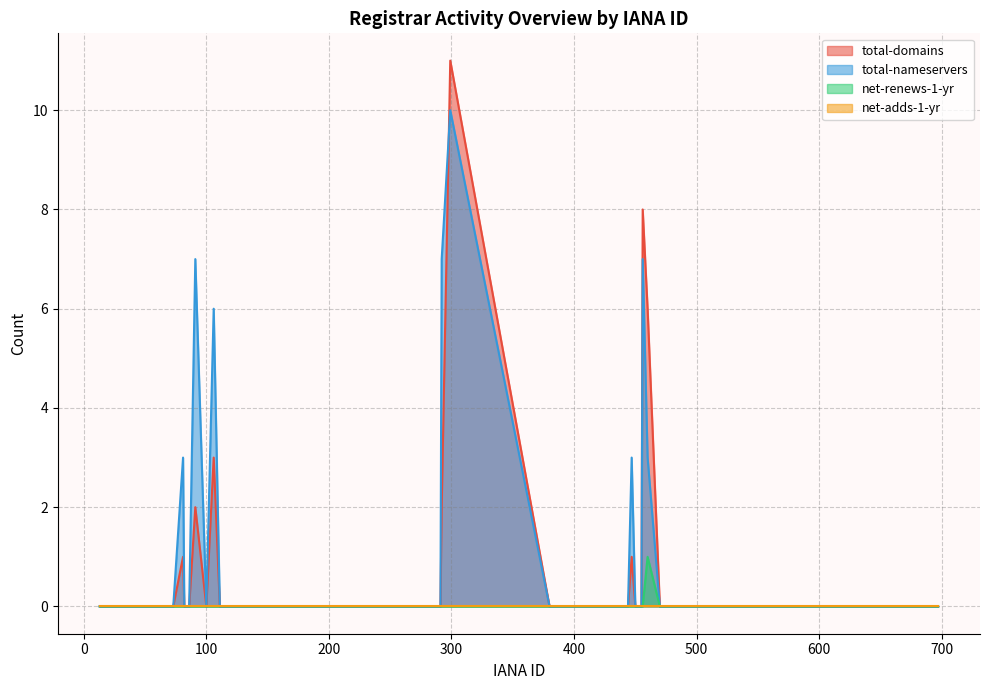

What is the sum of all net-renews-1-yr values?

1